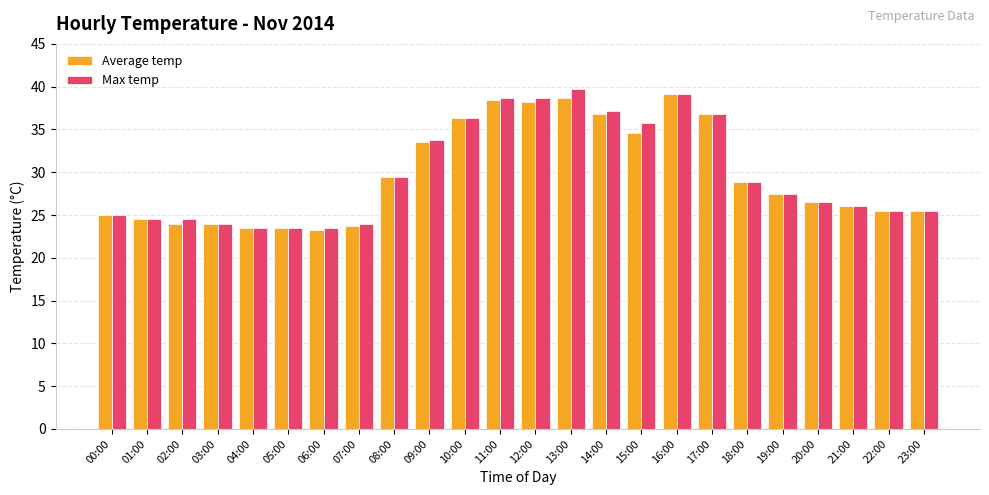

The value of Max temp at 15:00 is 35.8. True or false?

True